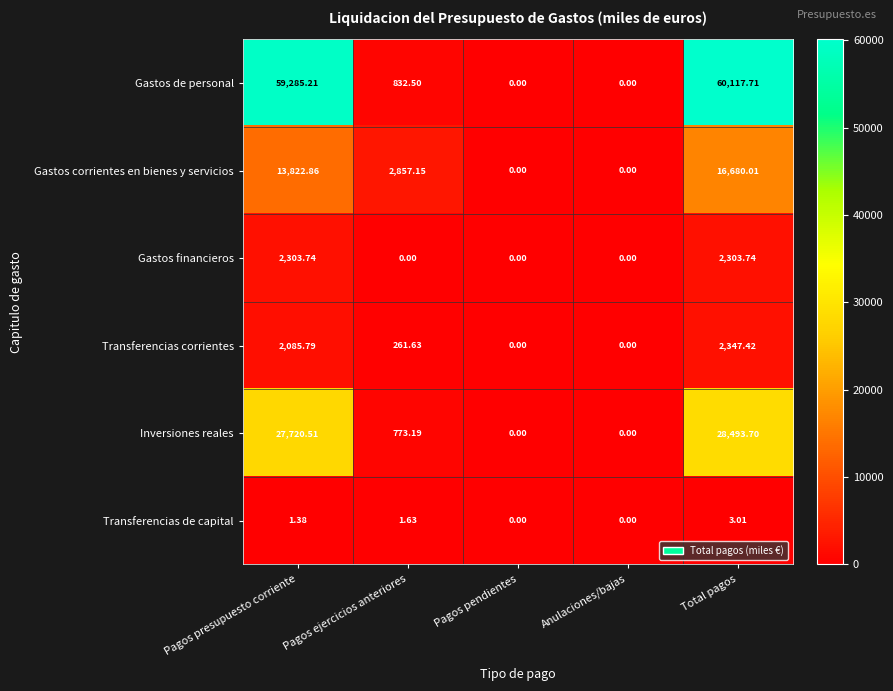

At how many categories does at least one series exceed 53148?

2